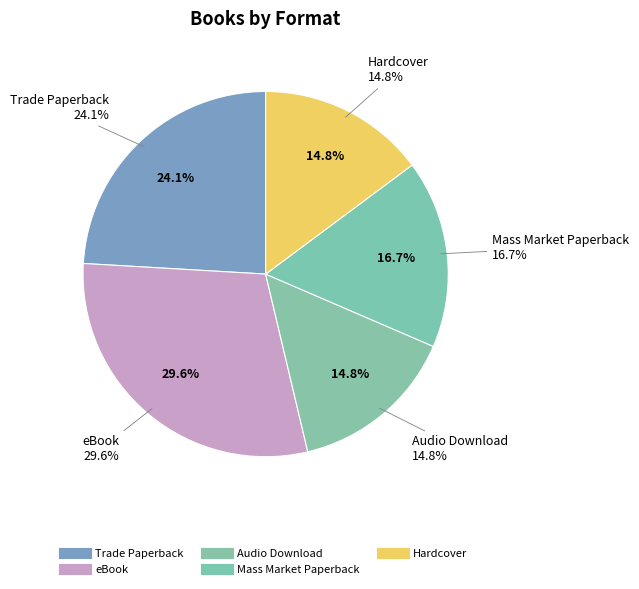

Approximately how many times larger is the value at Audio Download compared to Hardcover?

1.0